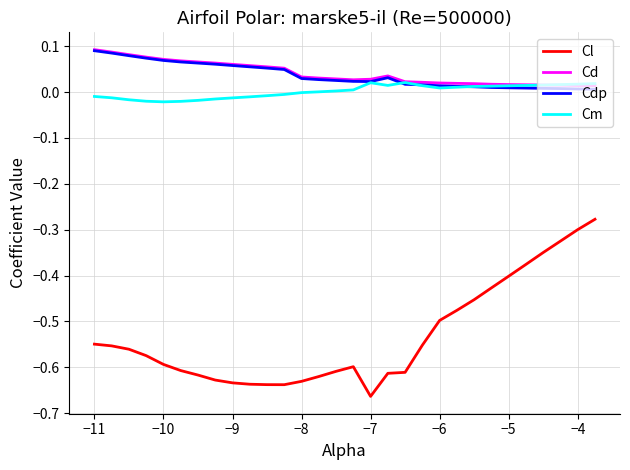

True or false: Cl and Cm cross at least once.

False